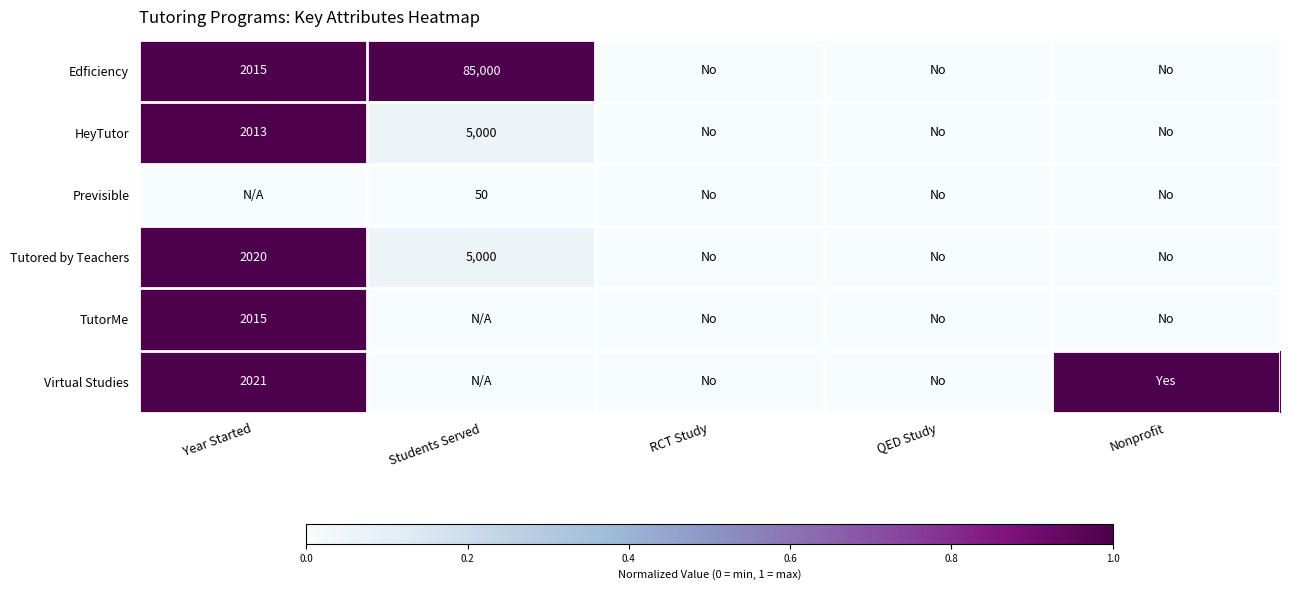

What is the maximum value shown in the chart?

1.0